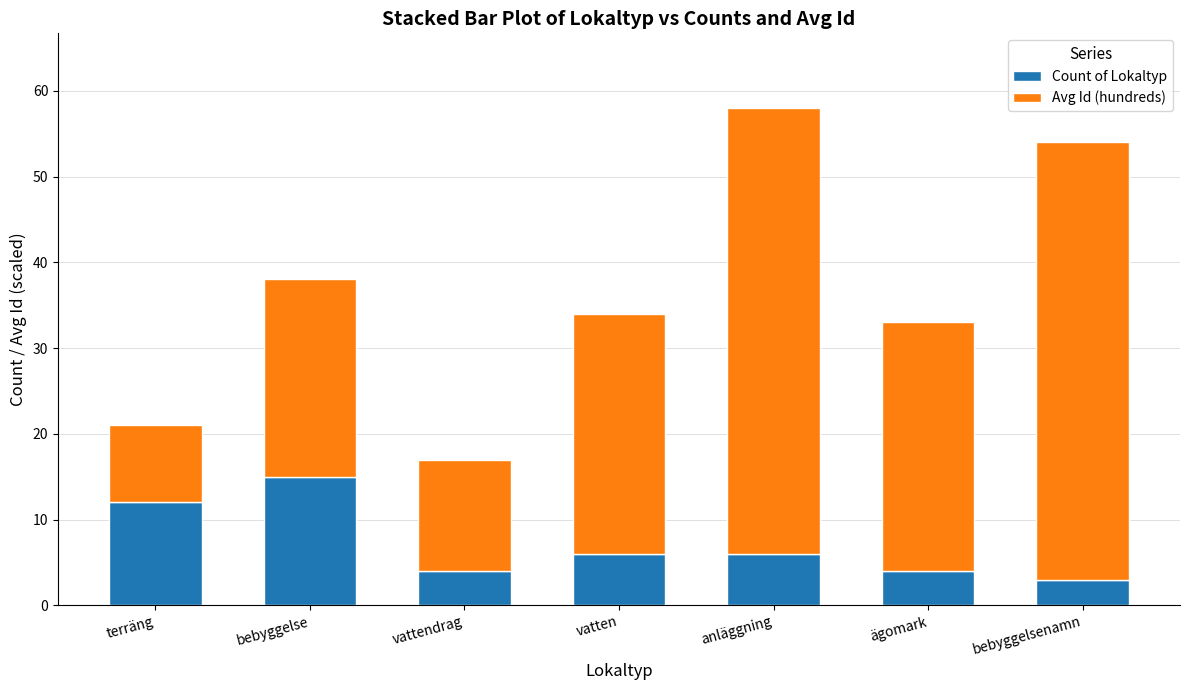

What are all the series names shown in the legend?

Count of Lokaltyp, Avg Id (hundreds)